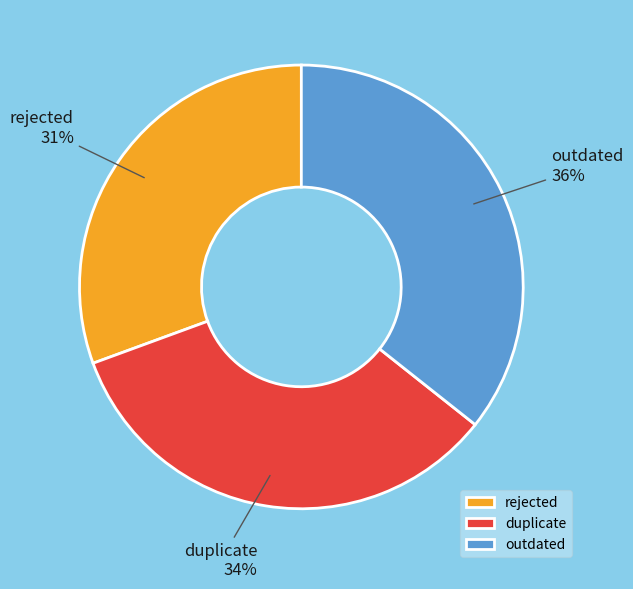

Rank the categories by value from lowest to highest.

rejected, duplicate, outdated